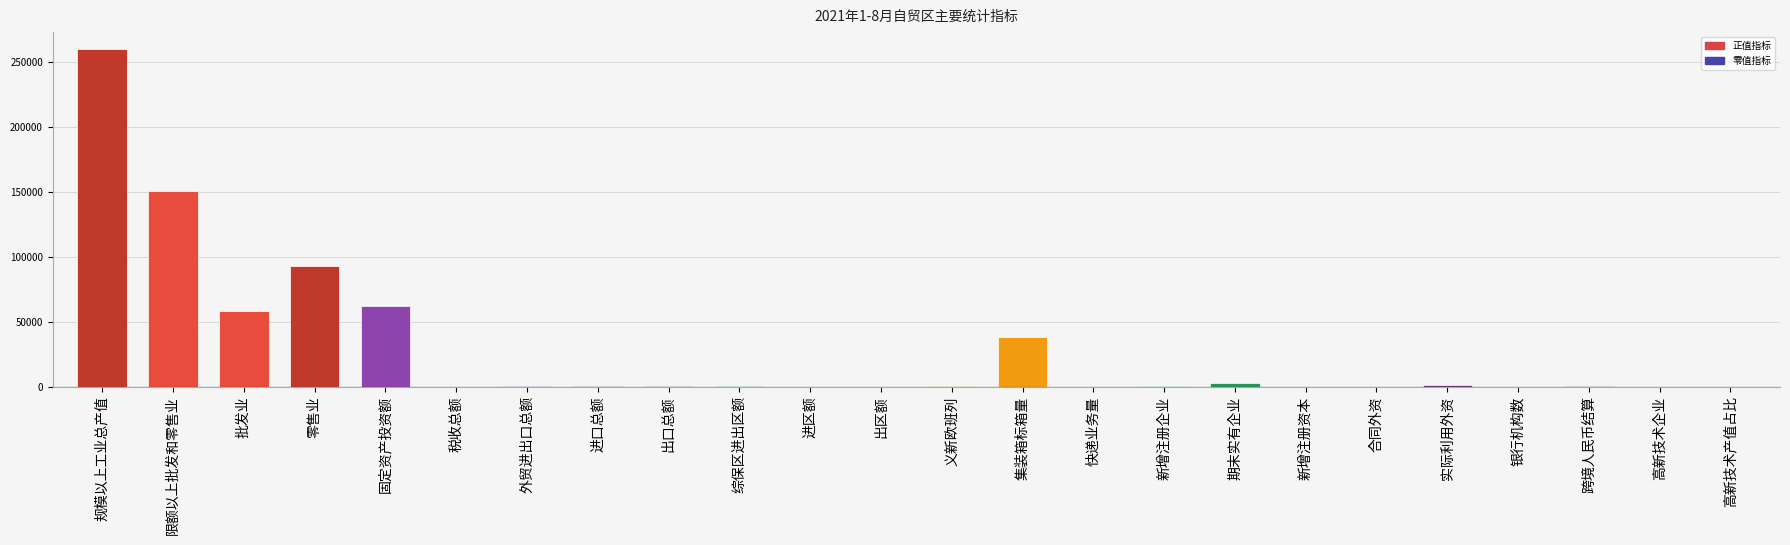

Between 外贸进出口总额 and 集装箱标箱量, which is larger?

集装箱标箱量